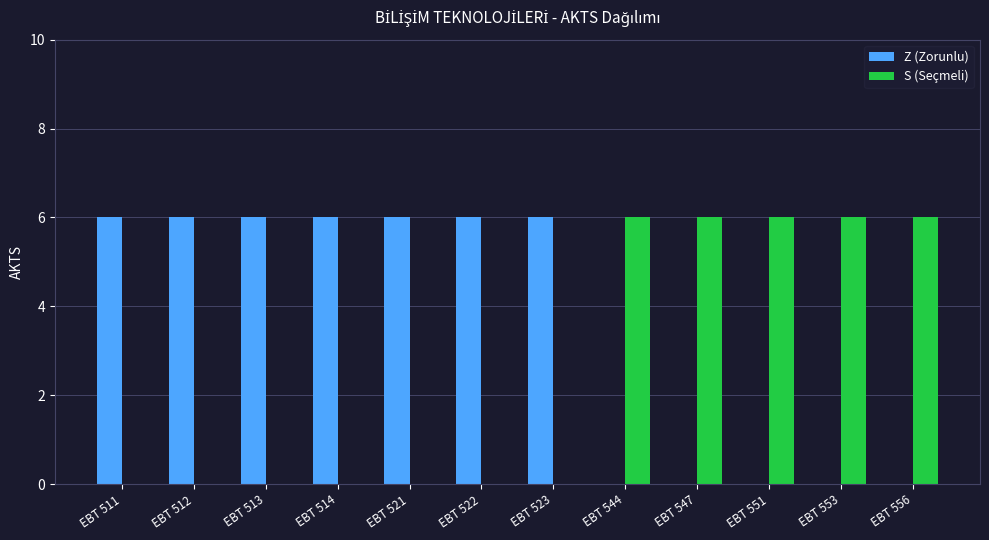

True or false: S (Seçmeli) has a value of 6 at EBT 544.

True